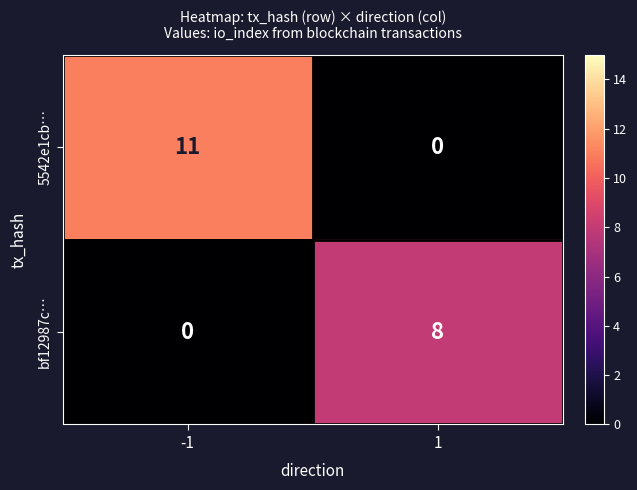

Reading left to right, extract all data points from this chart.

5542e1cb…: -1=11	1=0
bf12987c…: -1=0	1=8